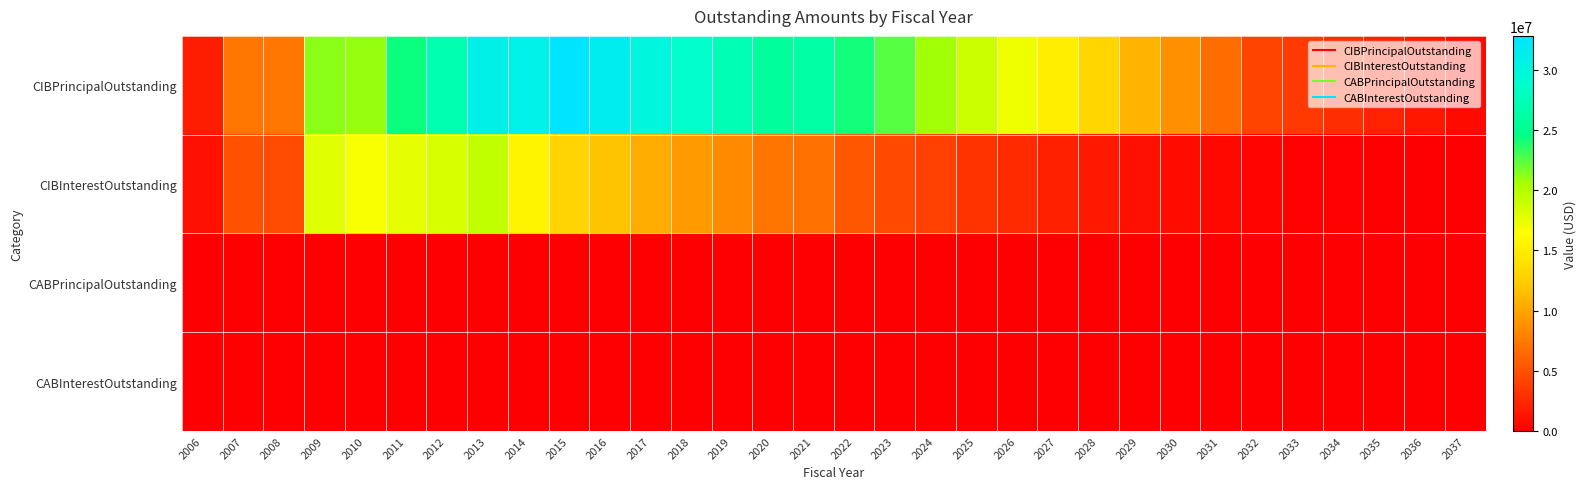

Which category has the lowest value across all series?

2006